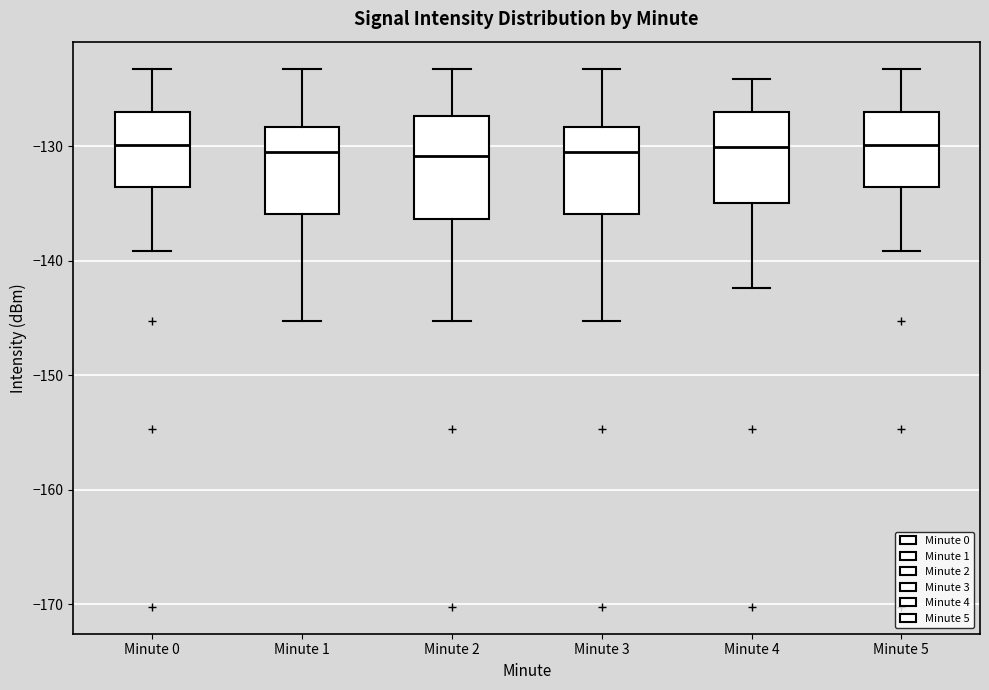

Reading left to right, transcribe this box plot: for each box, give where its median line is, the range the box spans, and where its two whiskers end, as read against the y-axis. The values are not printed on the chart, so give them approximately, as read against the axis.

Minute 0: median -130, box -134 to -127, whiskers -139 to -123
Minute 1: median -130, box -136 to -128, whiskers -145 to -123
Minute 2: median -131, box -136 to -127, whiskers -145 to -123
Minute 3: median -130, box -136 to -128, whiskers -145 to -123
Minute 4: median -130, box -135 to -127, whiskers -142 to -124
Minute 5: median -130, box -134 to -127, whiskers -139 to -123